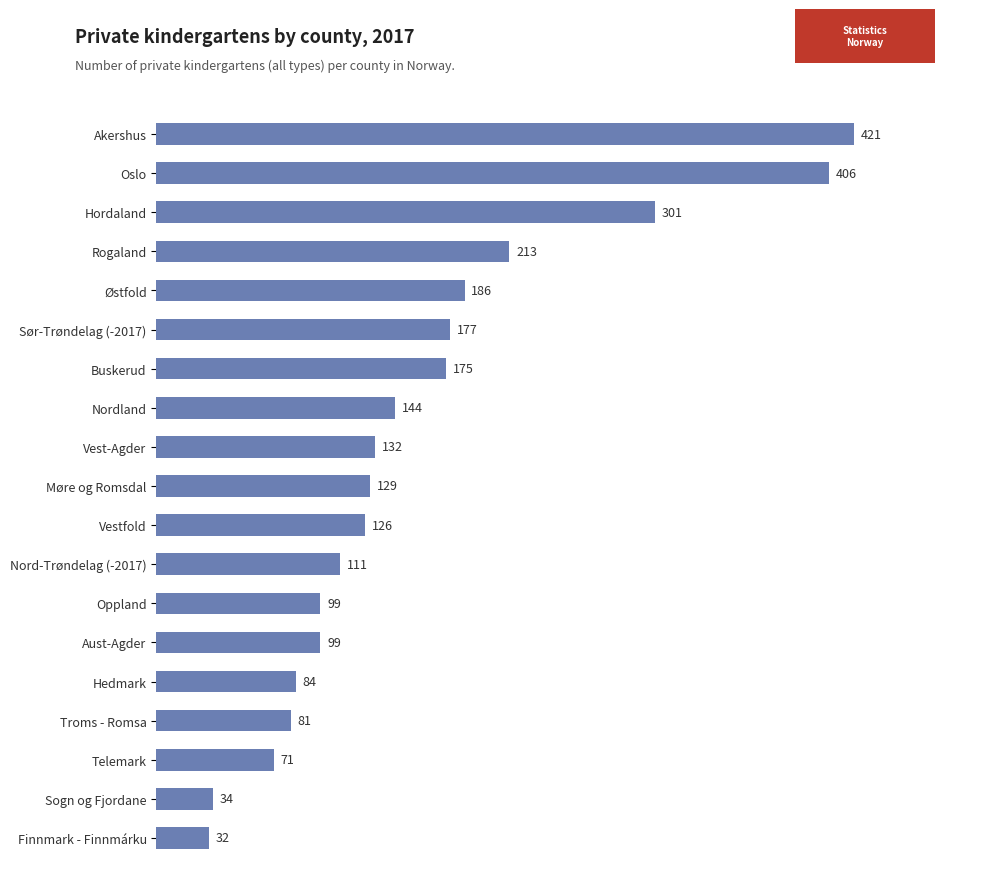

Reading top to bottom, transcribe all the data shown in this chart.

Akershus=421	Oslo=406	Hordaland=301	Rogaland=213	Østfold=186	Sør-Trøndelag (-2017)=177	Buskerud=175	Nordland=144	Vest-Agder=132	Møre og Romsdal=129	Vestfold=126	Nord-Trøndelag (-2017)=111	Oppland=99	Aust-Agder=99	Hedmark=84	Troms - Romsa=81	Telemark=71	Sogn og Fjordane=34	Finnmark - Finnmárku=32